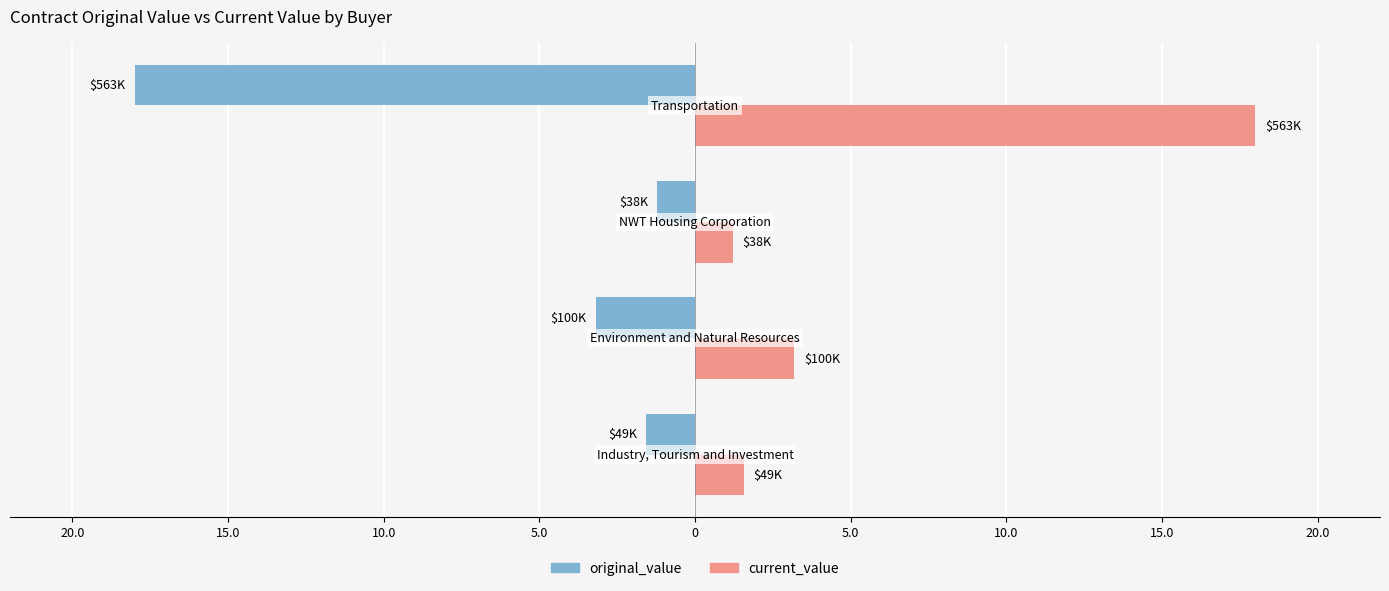

What are all the series names shown in the legend?

original_value, current_value